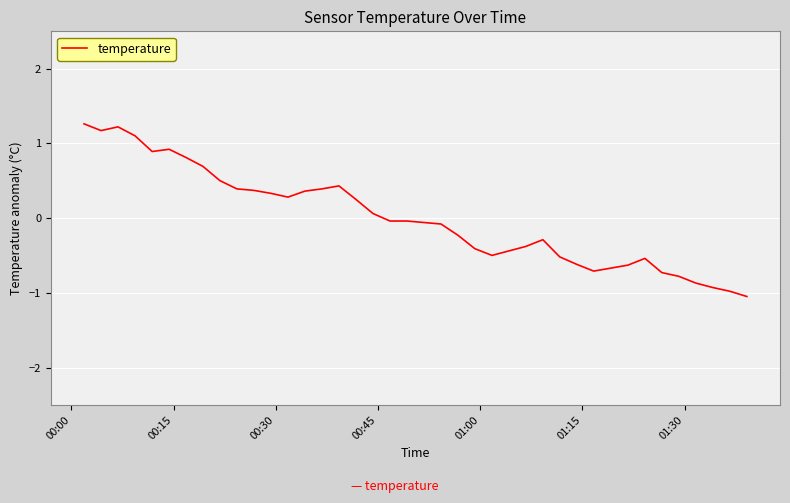

How many values are below zero?

22